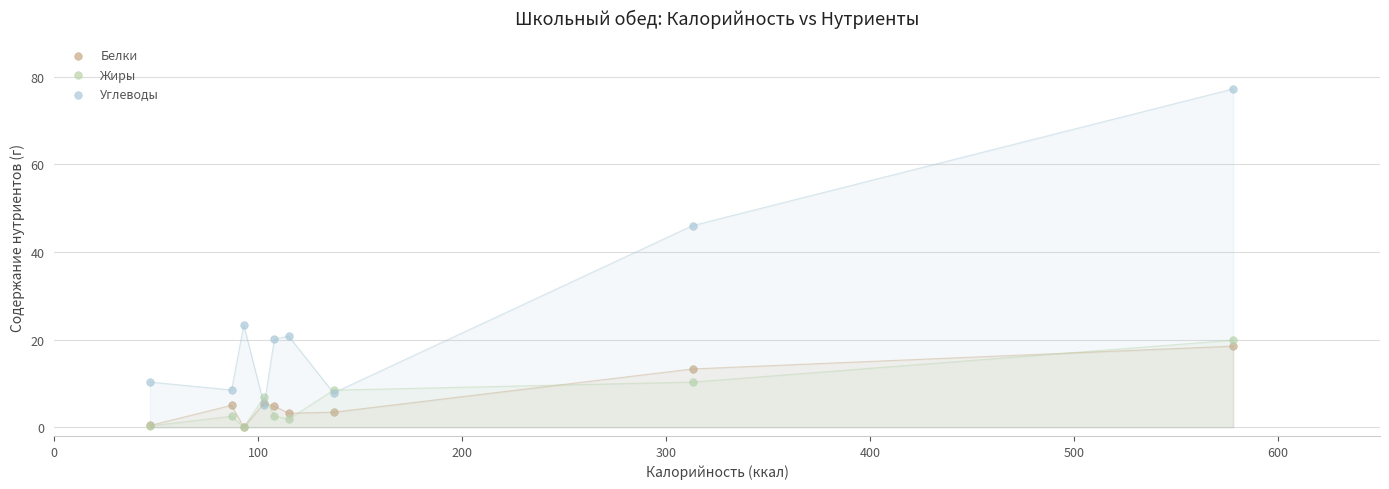

Across all series, what Y value is closest to 38?

46.0